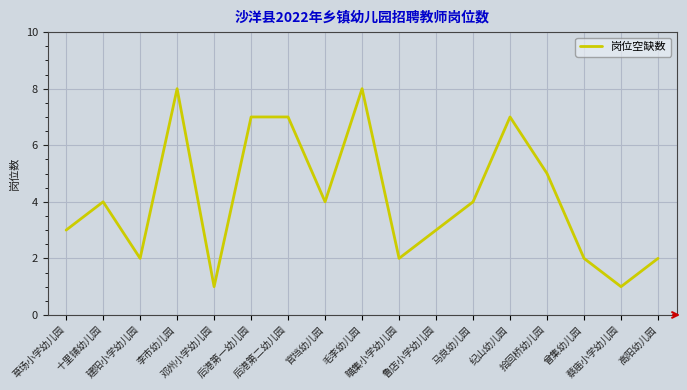

Reading right to left, list all the values displayed in this chart.

高阳幼儿园=2	蔡庙小学幼儿园=1	曾集幼儿园=2	拾回桥幼儿园=5	纪山幼儿园=7	马良幼儿园=4	鲁店小学幼儿园=3	瞄集小学幼儿园=2	毛李幼儿园=8	官垱幼儿园=4	后港第二幼儿园=7	后港第一幼儿园=7	邓州小学幼儿园=1	李市幼儿园=8	建阳小学幼儿园=2	十里铺幼儿园=4	草场小学幼儿园=3